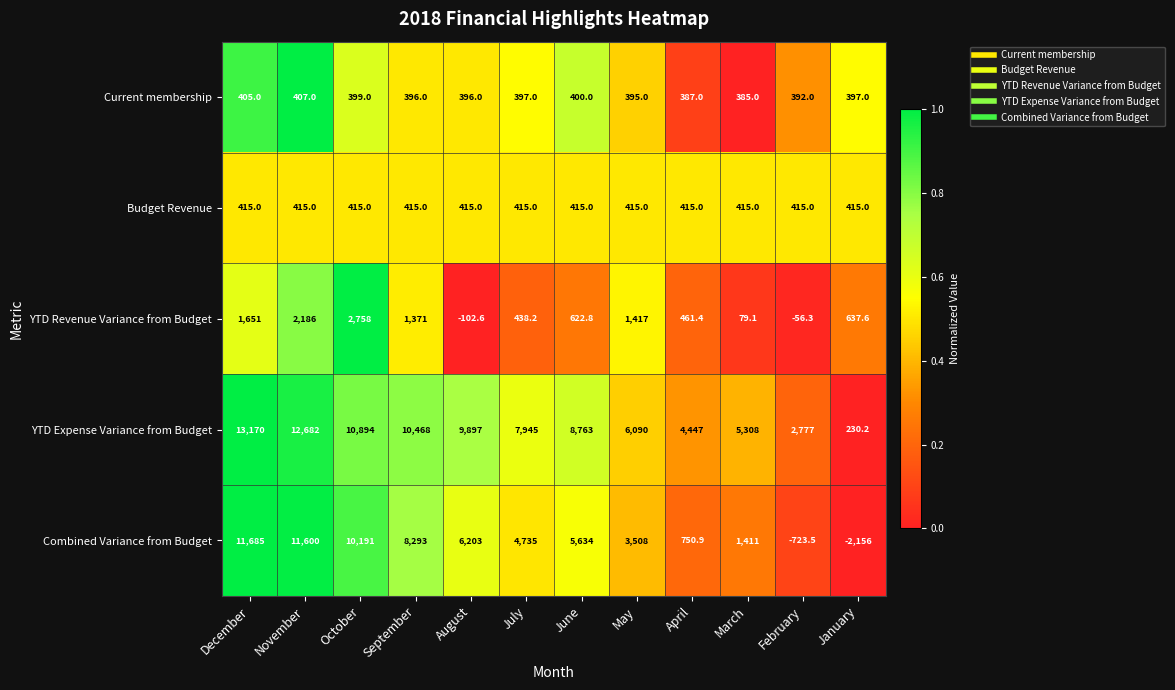

What value does the Budget Revenue series have at January?

415.0